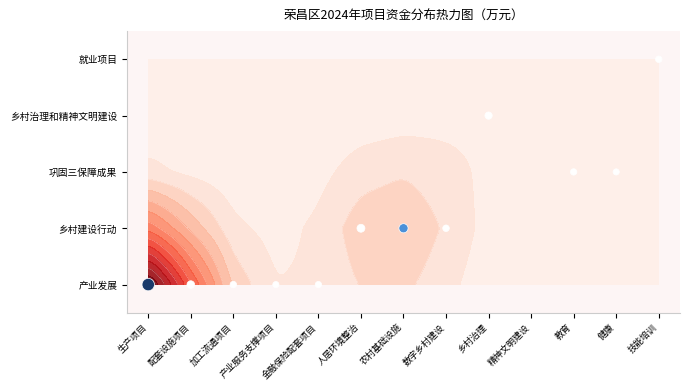

What is the difference between the values at 健康 and 农村基础设施?

1